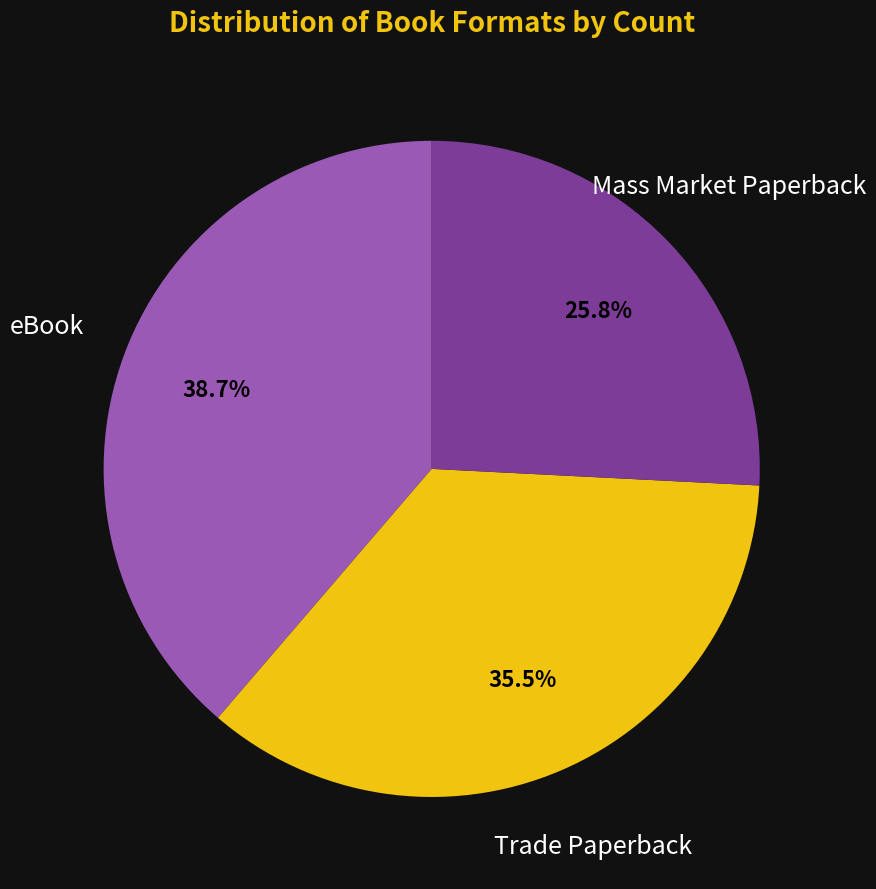

The eBook slice represents 51% of the pie. True or false?

False